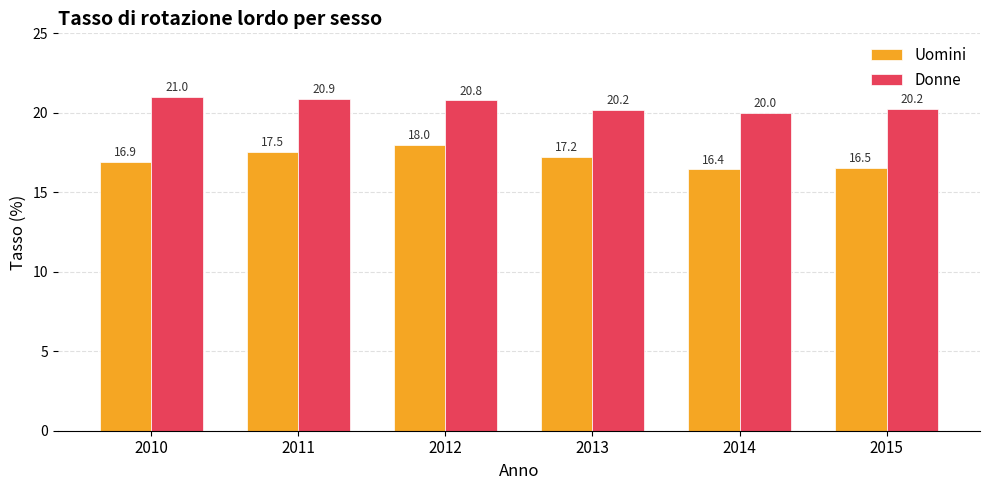

Is it true that Donne equals 31.5 at 2013?

False